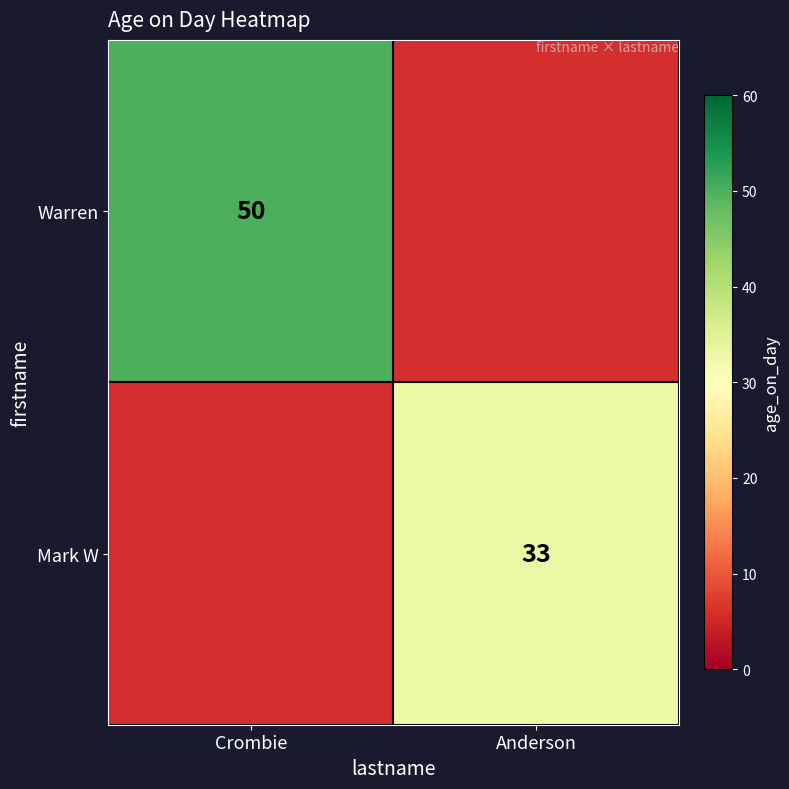

Which has a higher value, Anderson or Crombie?

Crombie